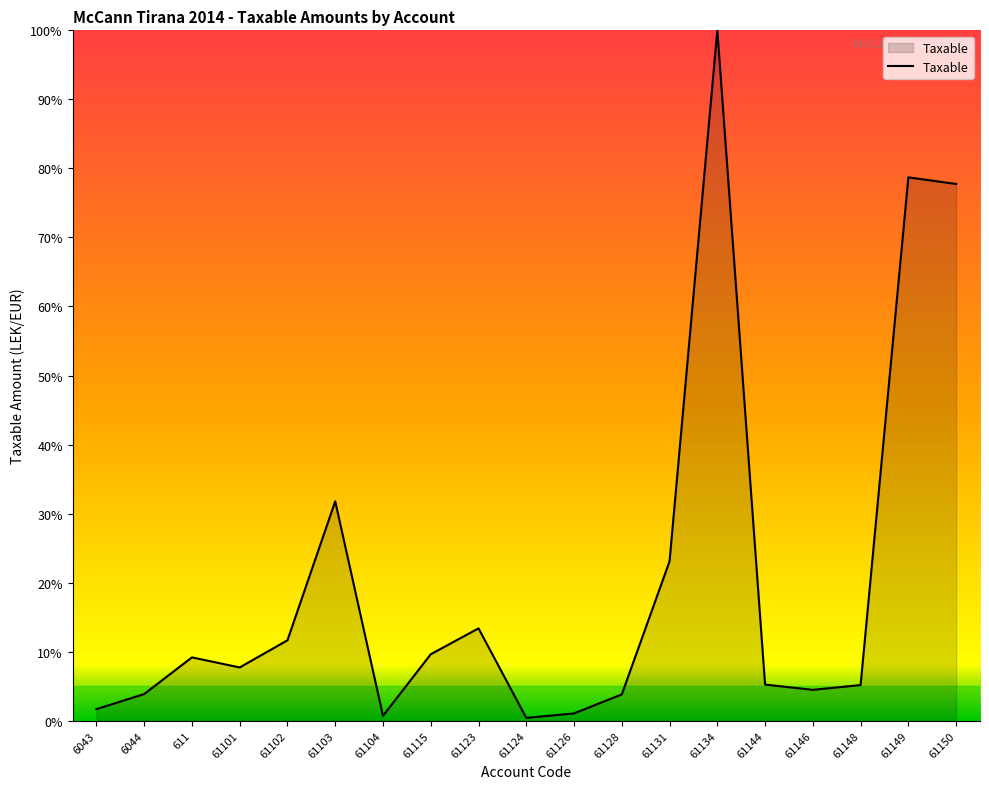

What position from the left is 61150?

19